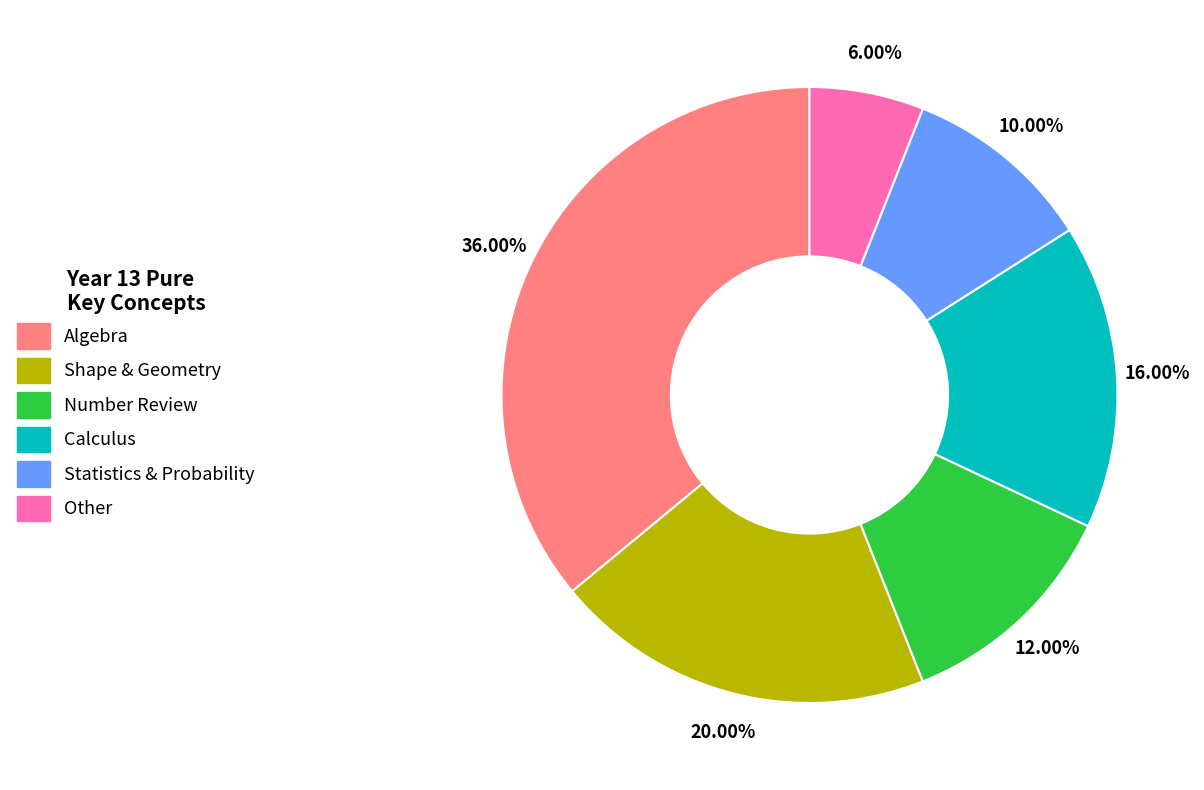

Is it true that Algebra is 25% of the pie?

False